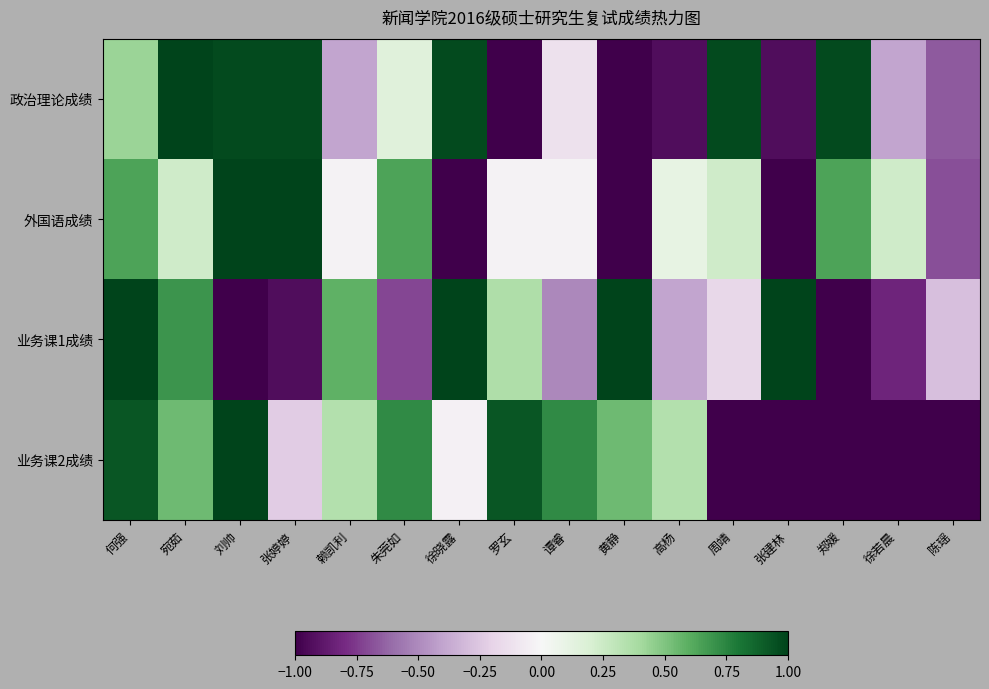

Reading right to left, extract all data points from this chart.

政治理论成绩: 陈瑶=-0.7	徐若晨=-0.4	郑媛=1.0	张建林=-0.9	周靖=1.0	高杨=-0.9	黄静=-1.5	谭睿=-0.1	罗玄=-2.0	徐晓露=1.0	朱莞如=0.2	赖凯利=-0.4	张婷婷=1.0	刘帅=1.0	宛茹=1.5	何强=0.4
外国语成绩: 陈瑶=-0.7	徐若晨=0.2	郑媛=0.6	张建林=-1.9	周靖=0.2	高杨=0.1	黄静=-1.4	谭睿=-0.0	罗玄=-0.0	徐晓露=-1.9	朱莞如=0.6	赖凯利=-0.0	张婷婷=2.0	刘帅=1.2	宛茹=0.2	何强=0.6
业务课1成绩: 陈瑶=-0.3	徐若晨=-0.8	郑媛=-1.9	张建林=1.6	周靖=-0.2	高杨=-0.4	黄静=1.1	谭睿=-0.5	罗玄=0.4	徐晓露=1.3	朱莞如=-0.7	赖凯利=0.6	张婷婷=-0.9	刘帅=-1.3	宛茹=0.7	何强=1.3
业务课2成绩: 陈瑶=-1.0	徐若晨=-1.4	郑媛=-1.0	张建林=-1.0	周靖=-2.1	高杨=0.3	黄静=0.5	谭睿=0.7	罗玄=0.9	徐晓露=-0.0	朱莞如=0.7	赖凯利=0.3	张婷婷=-0.2	刘帅=1.7	宛茹=0.5	何强=0.9